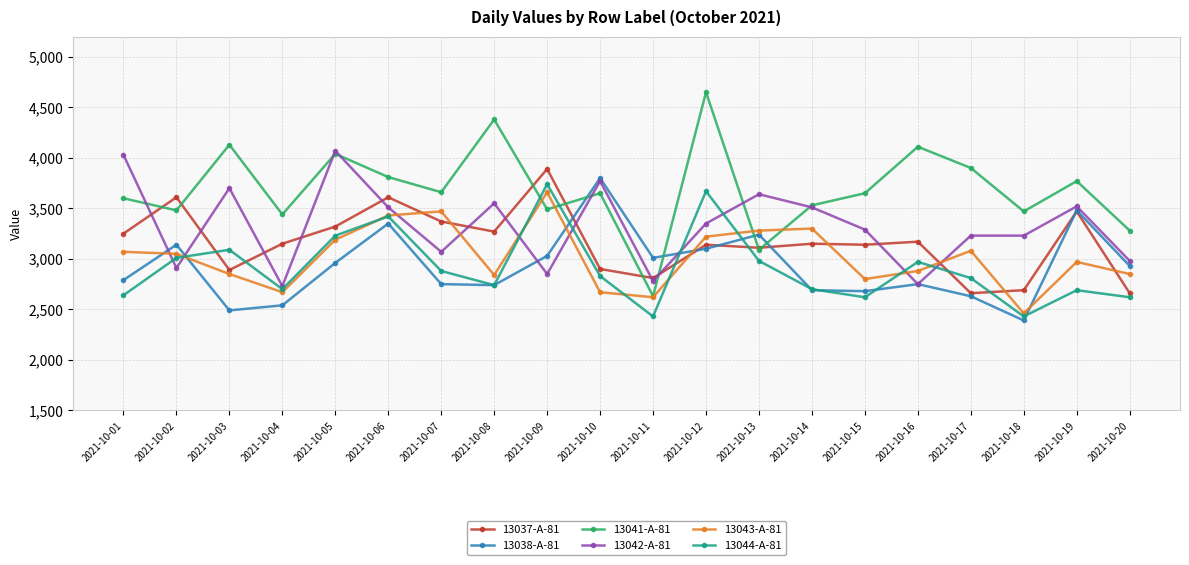

What is the difference between the 13044-A-81 values at 2021-10-07 and 2021-10-17?

70